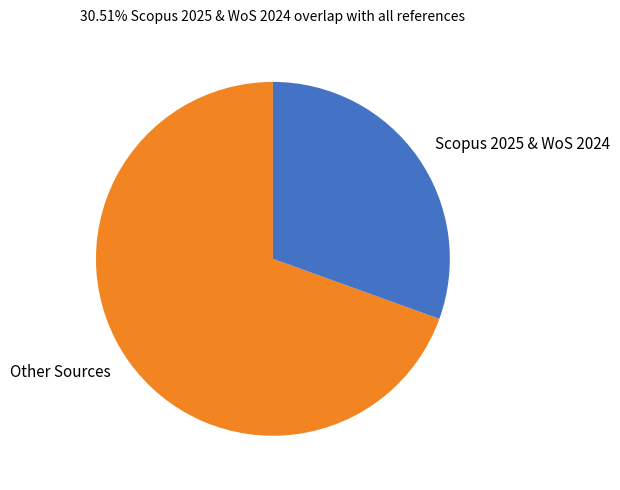

Which category accounts for the majority?

Other Sources